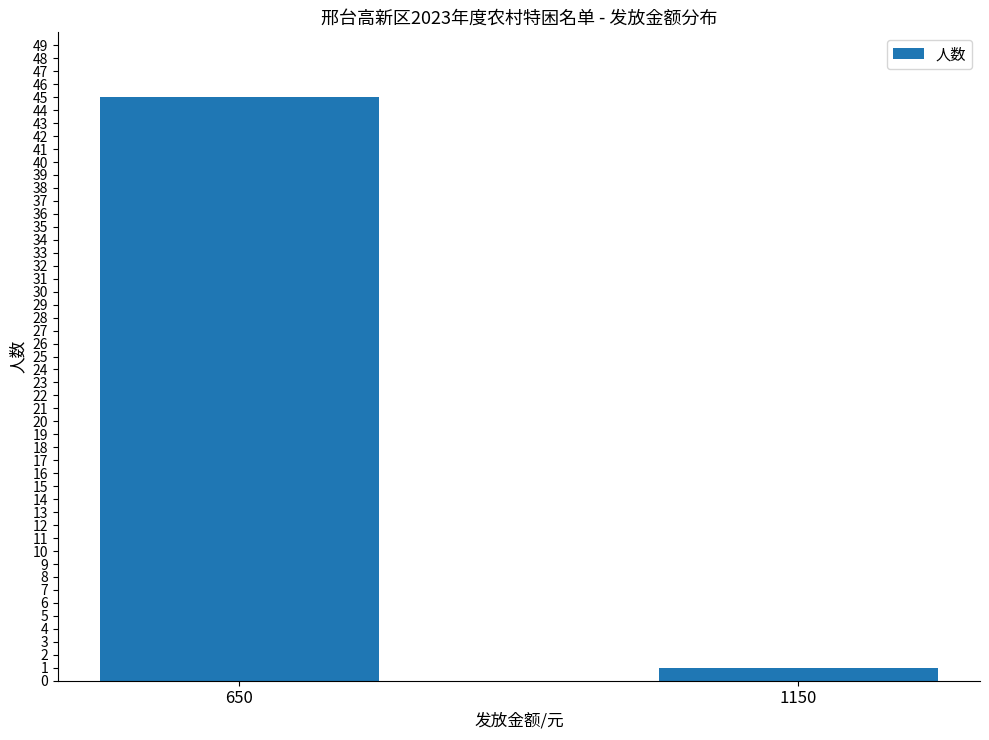

What is the value of the 1st bar from the left?

45